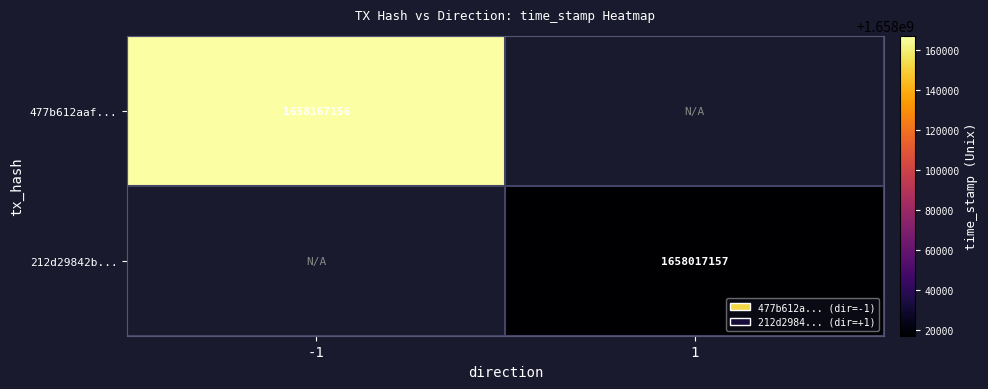

What is the smallest value displayed?

1658017157.0